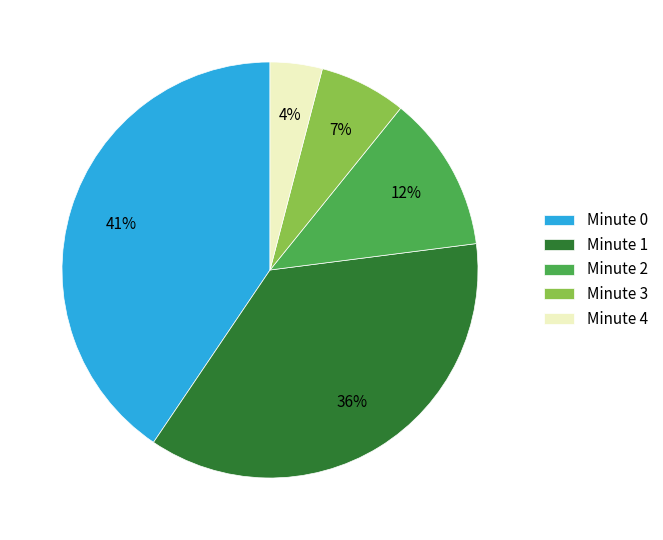

The Minute 1 slice represents 36% of the pie. True or false?

True